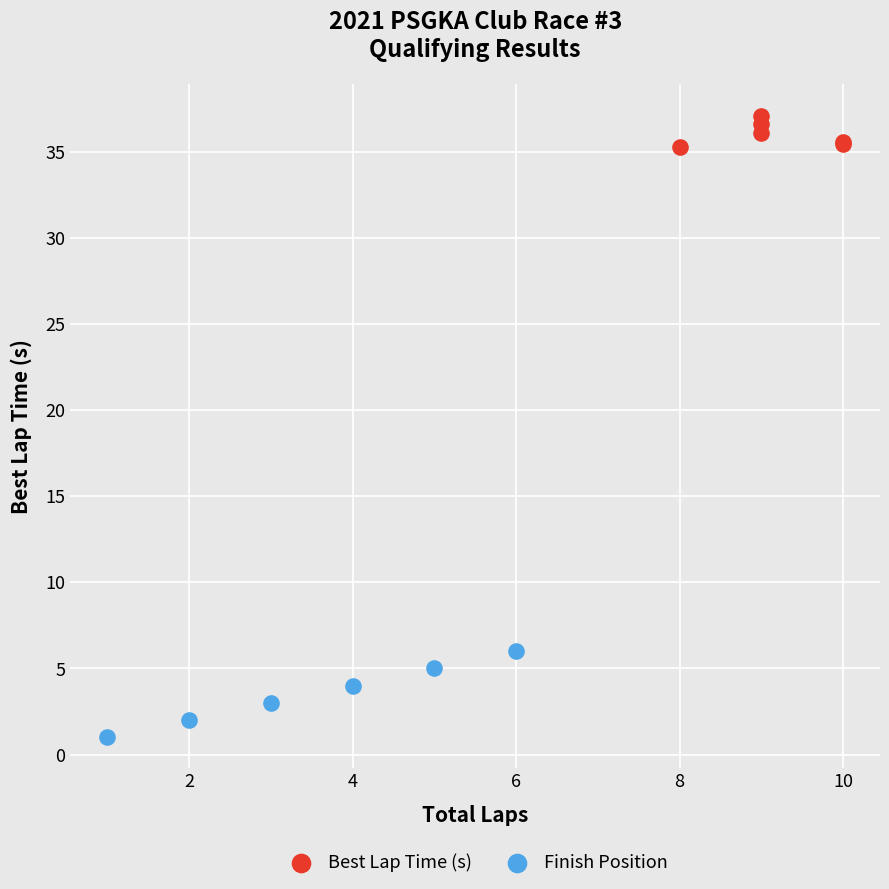

Which series contains the highest Y value?

Best Lap Time (s)